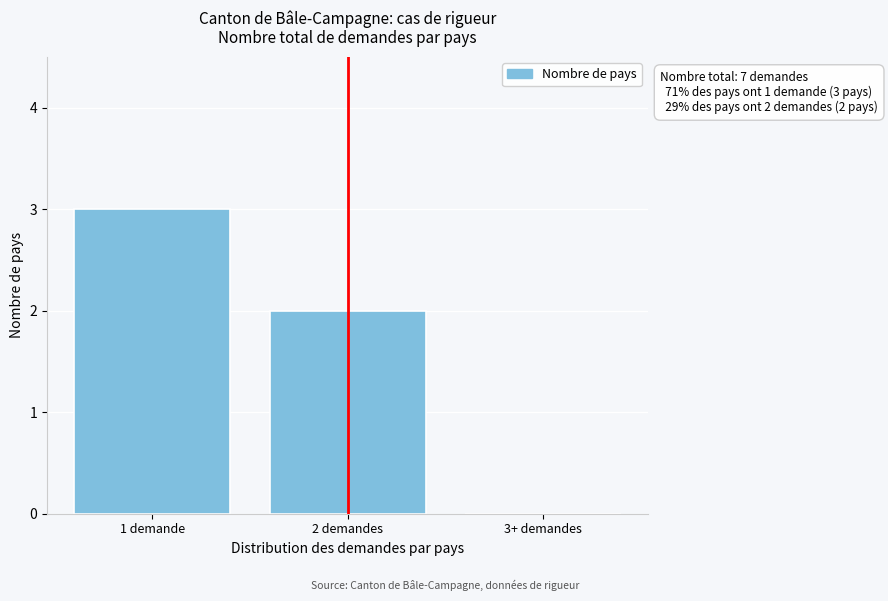

Reading right to left, what are all the values shown in this chart?

3+ demandes=0	2 demandes=2	1 demande=3